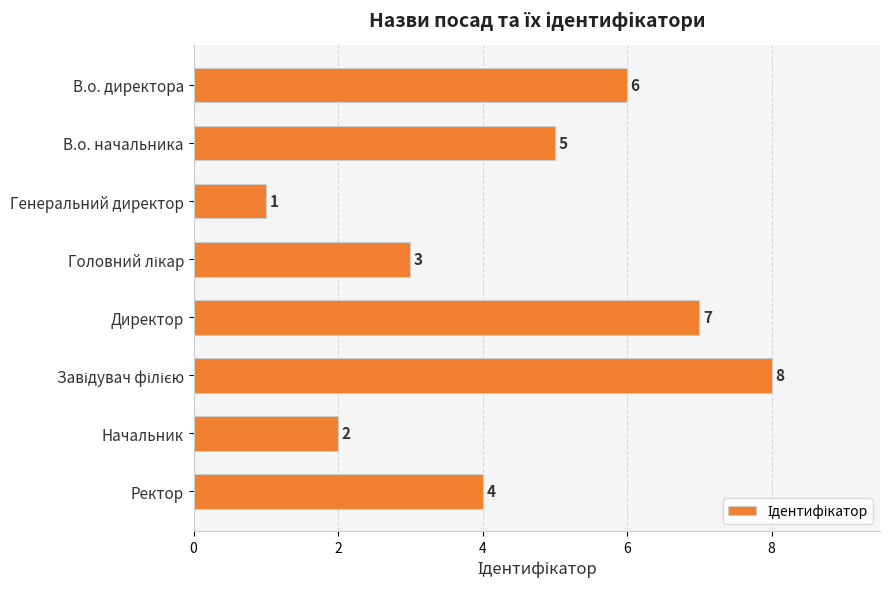

Reading bottom to top, extract all data points from this chart.

4	2	8	7	3	1	5	6